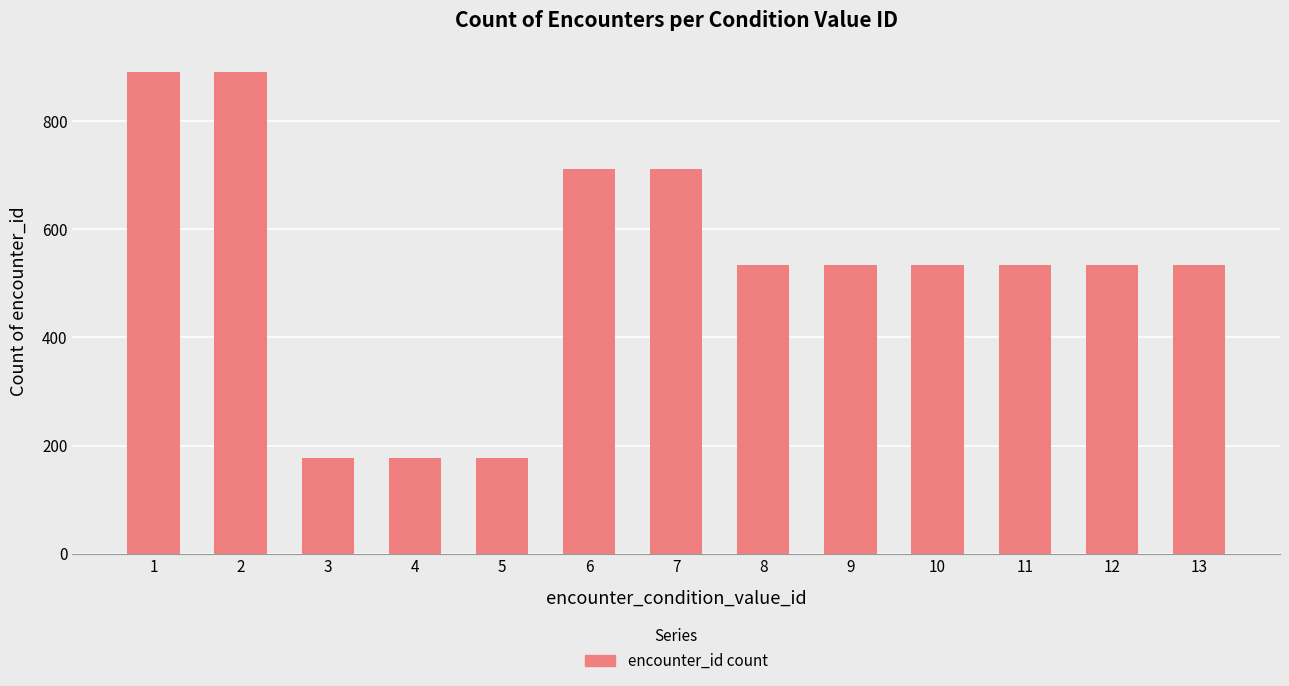

Which has a higher value, 8 or 5?

8